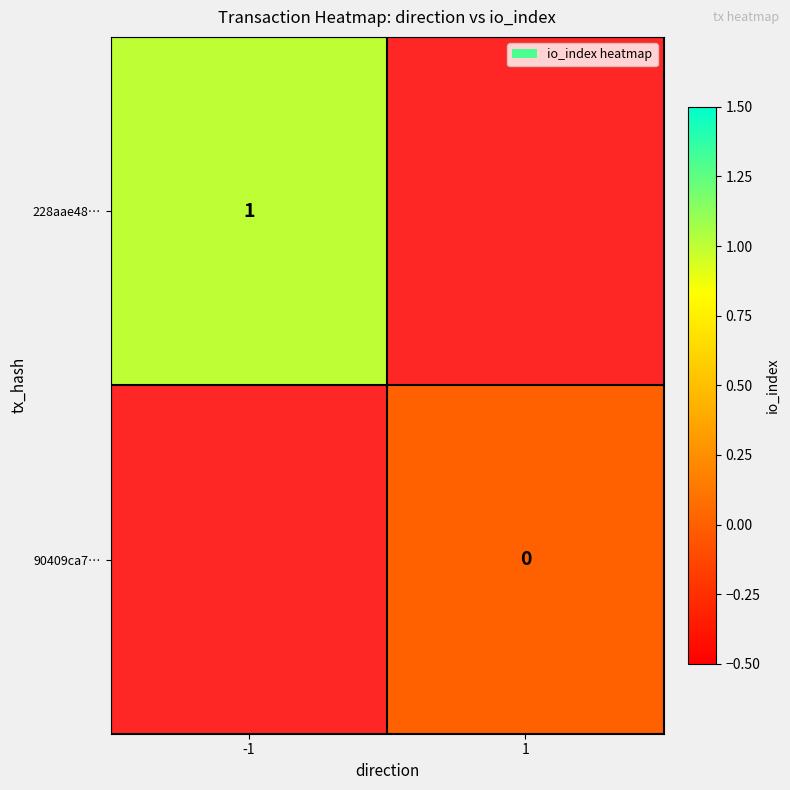

Rank the categories by 90409ca7… value from highest to lowest.

-1, 1